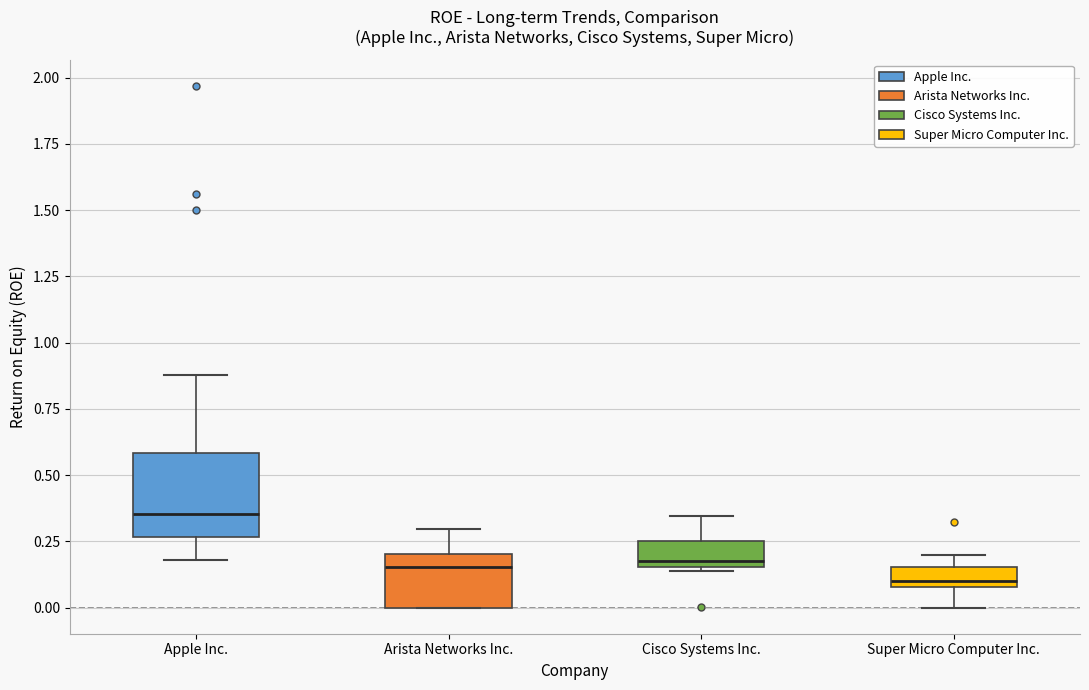

Comparing the boxes themselves (not the whiskers), which one is the tallest?

Apple Inc.